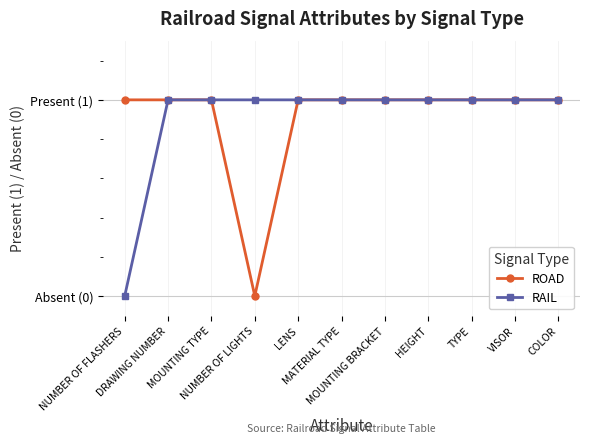

Where is the first local minimum for ROAD?

NUMBER OF LIGHTS